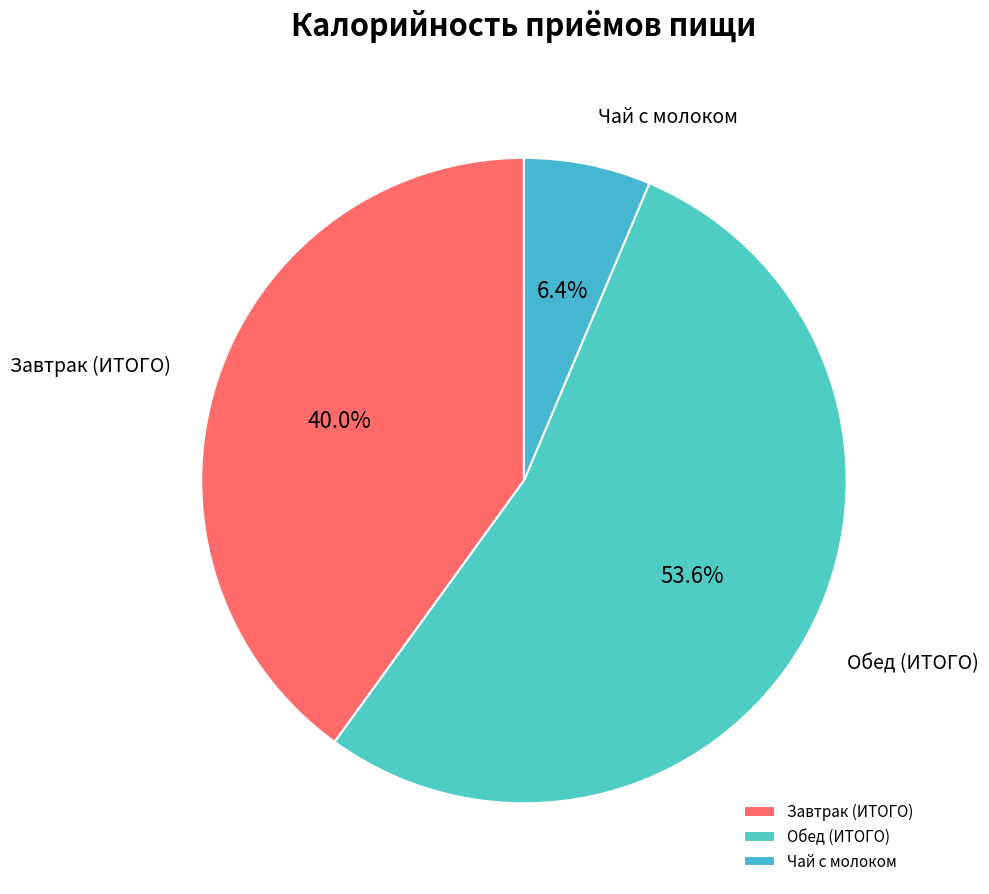

What percentage is the Завтрак (ИТОГО) slice, to the nearest percent?

40%